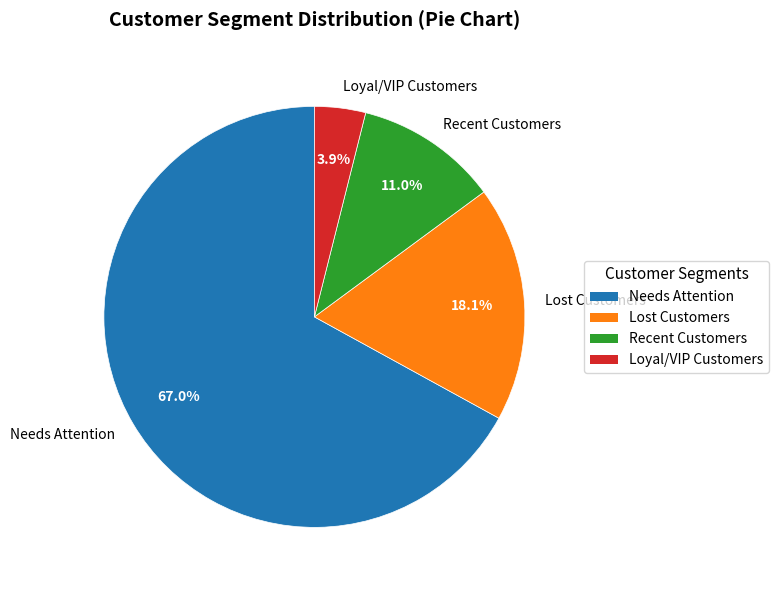

What percentage do Recent Customers and Needs Attention together represent?

78.0%